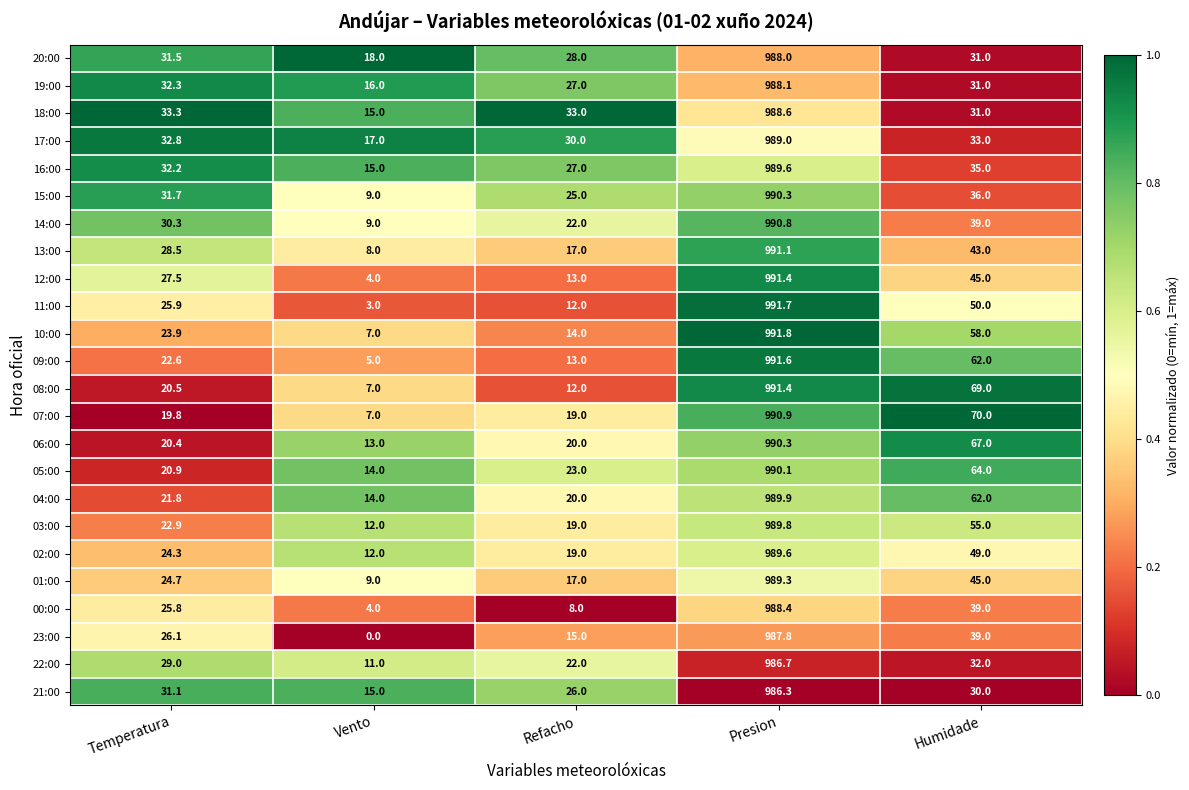

Read the 08:00 value at Vento.

7.0